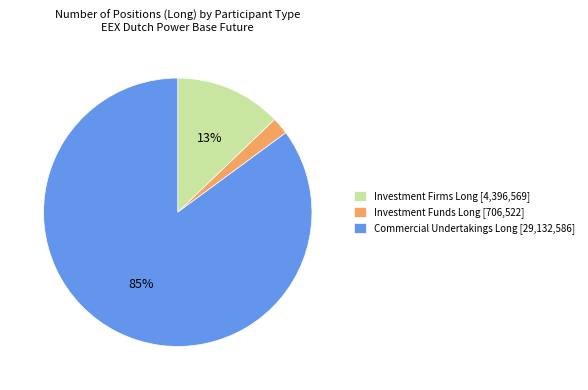

Rank the categories by value from highest to lowest.

Commercial Undertakings Long [29,132,586], Investment Firms Long [4,396,569], Investment Funds Long [706,522]